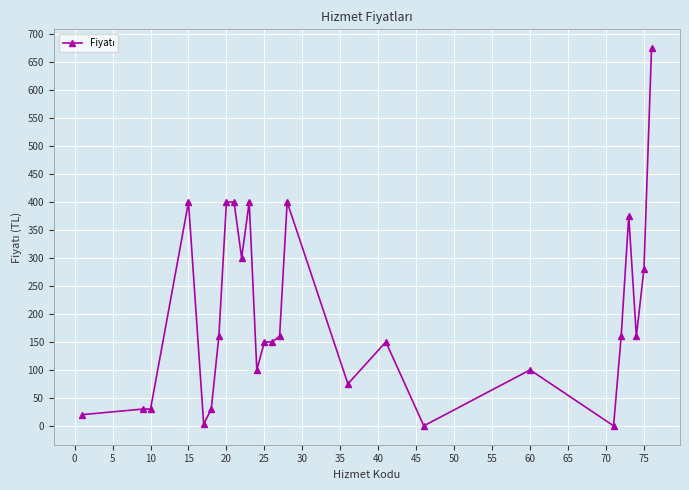

True or false: the data has more than 2 interior local peaks.

True